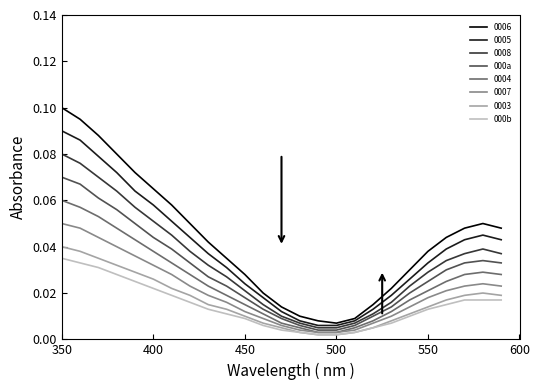

True or false: 0007 and 0005 intersect in this chart.

False